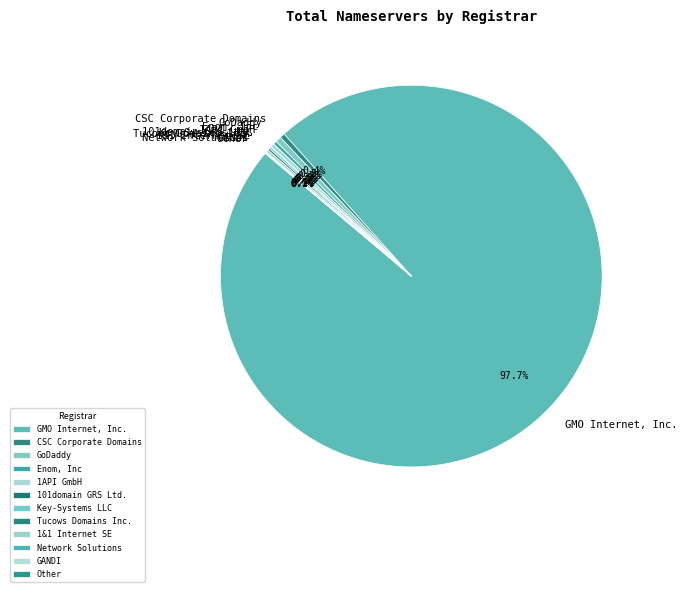

How much of the chart is everything except Enom, Inc?

99.7%